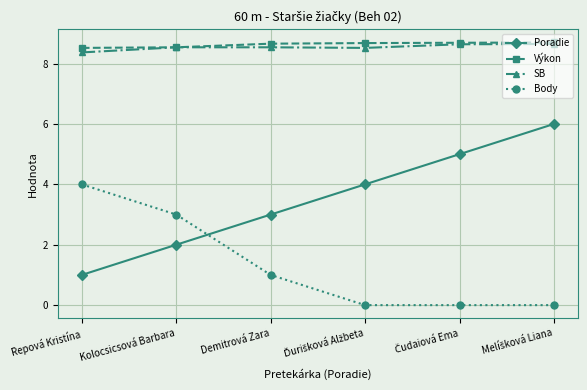

The Body series shows 3.0 at Kolocsicsová Barbara. True or false?

True